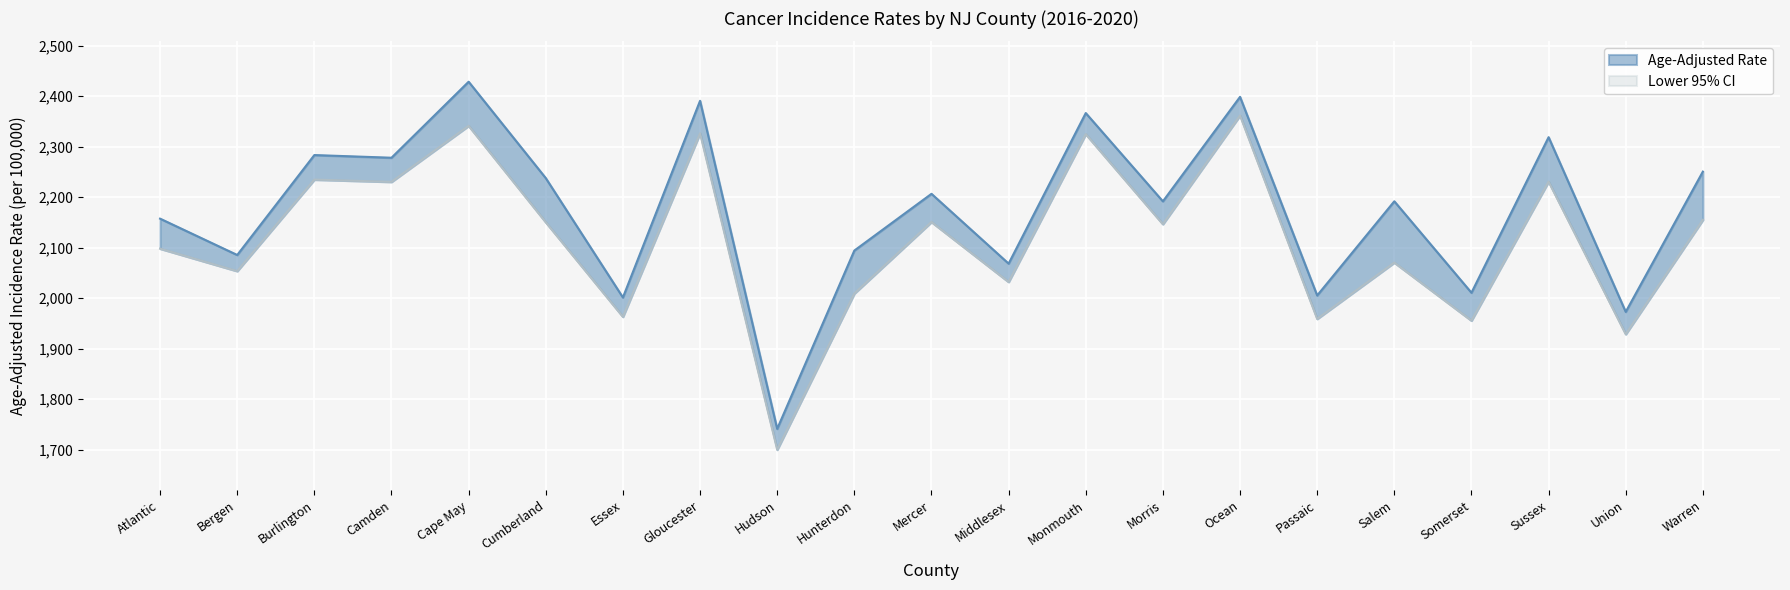

Which series has the largest range (max minus min)?

Age-Adjusted Rate